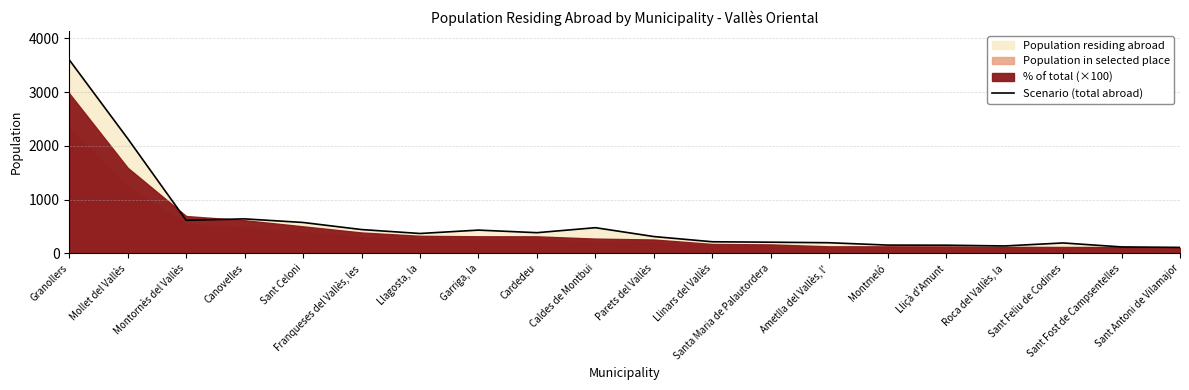

What is the smallest value displayed?

109